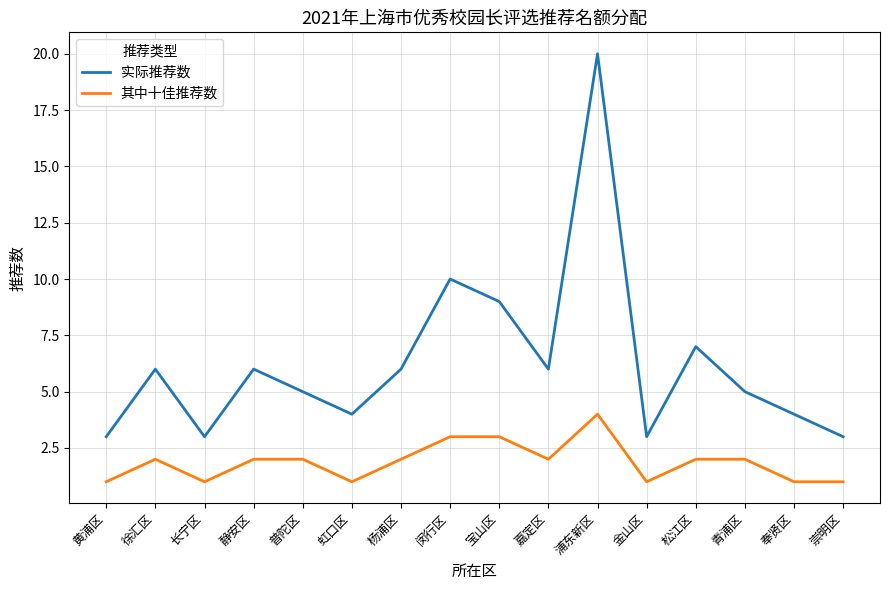

Is it true that 其中十佳推荐数 equals 3 at 宝山区?

True